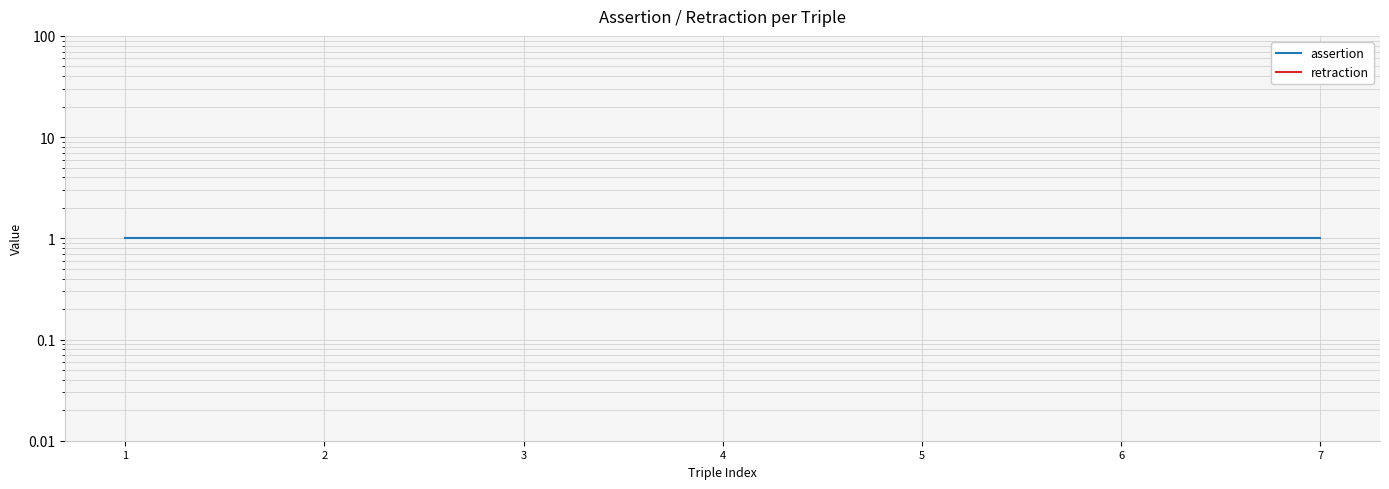

True or false: retraction and assertion cross at least once.

False